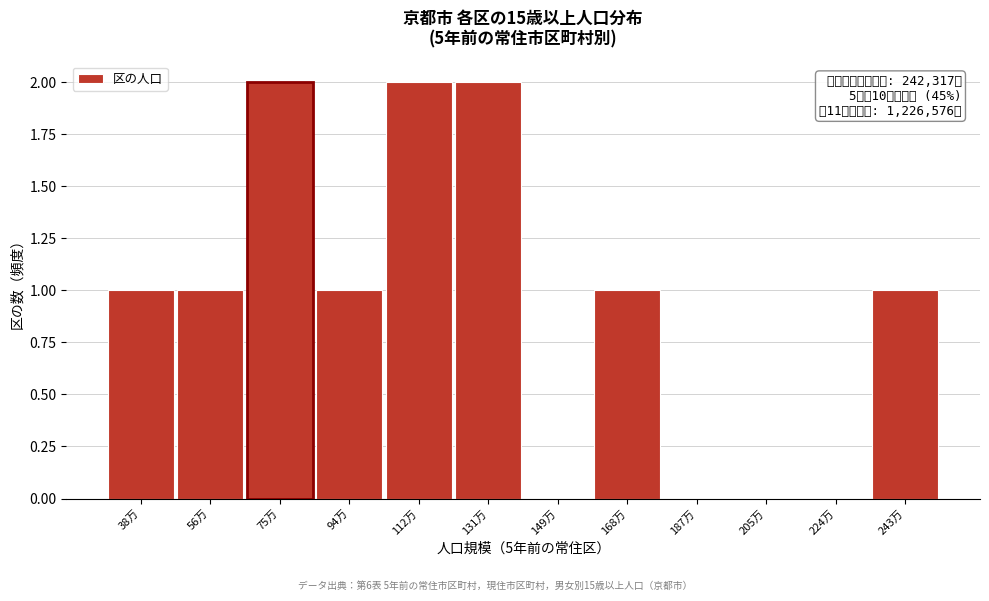

Reading left to right, what are all the values shown in this chart?

38万=1	56万=1	75万=2	94万=1	112万=2	131万=2	149万=0	168万=1	187万=0	205万=0	224万=0	243万=1